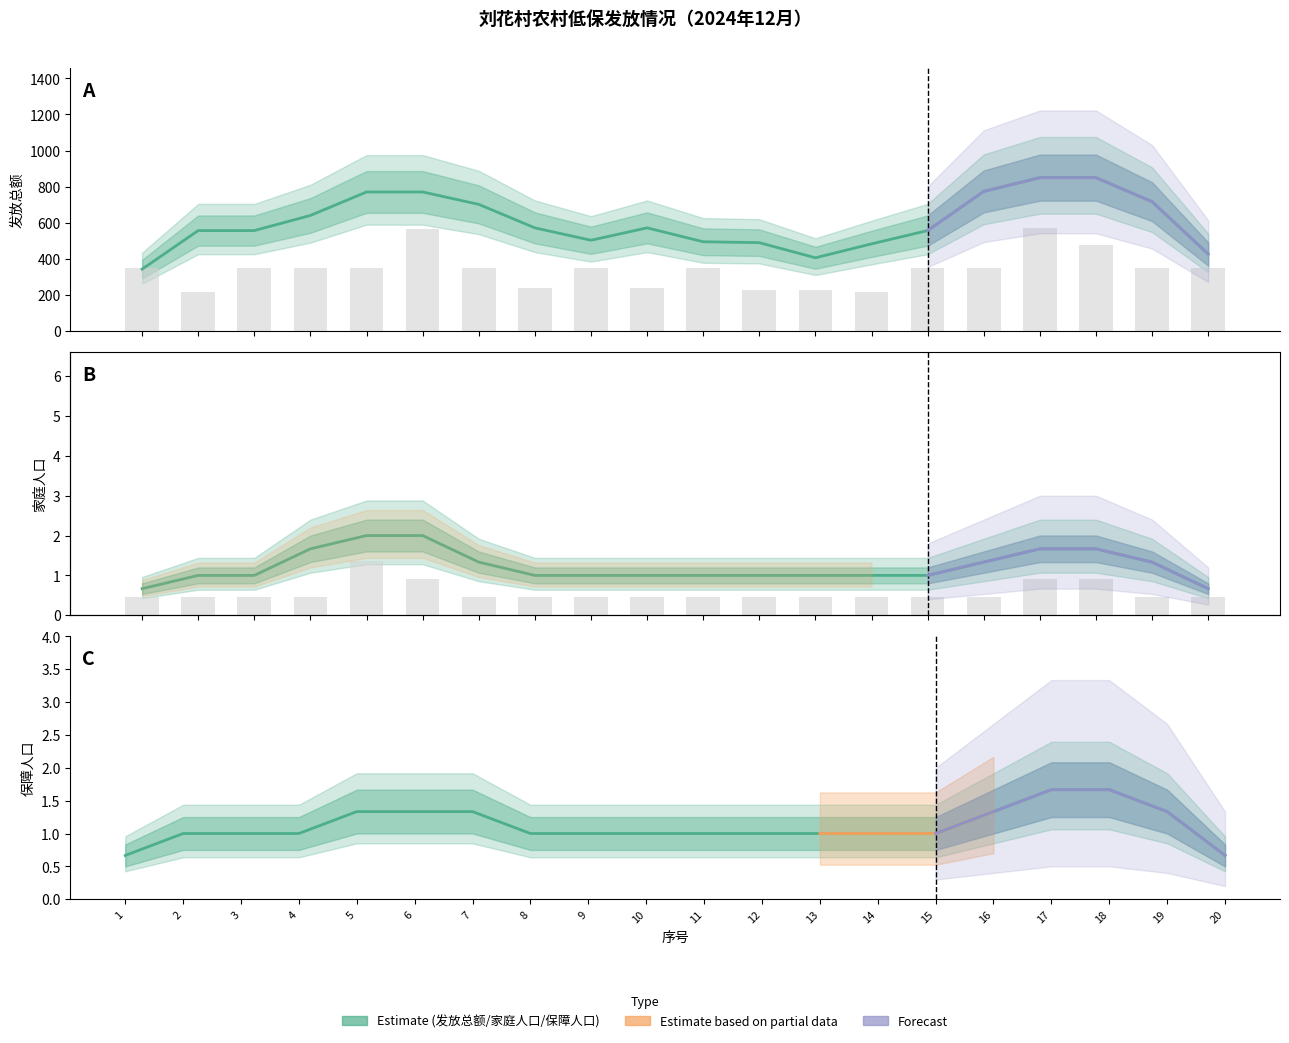

True or false: 发放总额 has a value of 175.5 at 7.

False